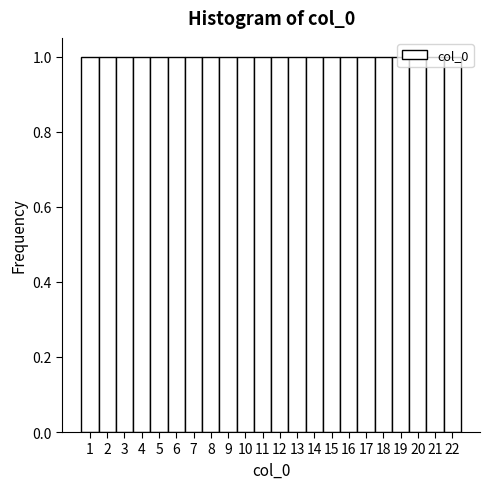

Reading left to right, list every bar in this chart as the range it spans on the x-axis followed by its height. The values are not printed on the chart, so give them approximately, as read against the axis.

0.5 to 1.5: 1
1.5 to 2.5: 1
2.5 to 3.5: 1
3.5 to 4.5: 1
4.5 to 5.5: 1
5.5 to 6.5: 1
6.5 to 7.5: 1
7.5 to 8.5: 1
8.5 to 9.5: 1
9.5 to 10.5: 1
10.5 to 11.5: 1
11.5 to 12.5: 1
12.5 to 13.5: 1
13.5 to 14.5: 1
14.5 to 15.5: 1
15.5 to 16.5: 1
16.5 to 17.5: 1
17.5 to 18.5: 1
18.5 to 19.5: 1
19.5 to 20.5: 1
20.5 to 21.5: 1
21.5 to 22.5: 1